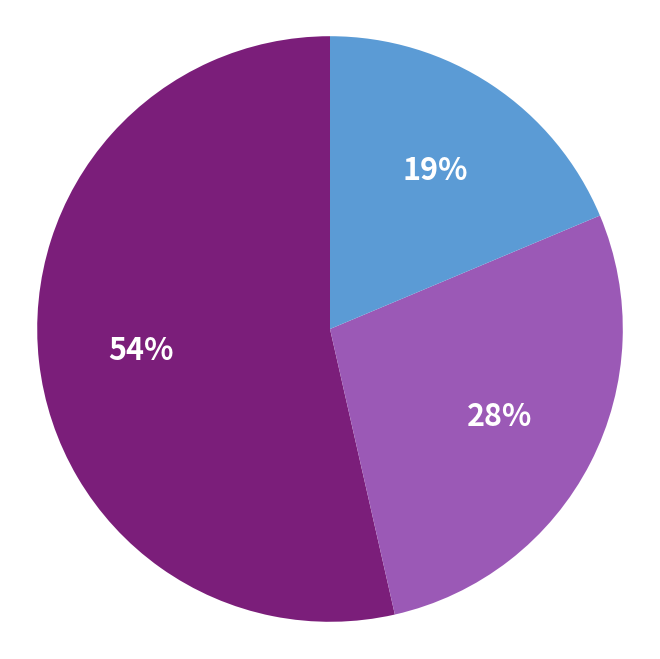

To the nearest percent, what is the average slice percentage?

33%